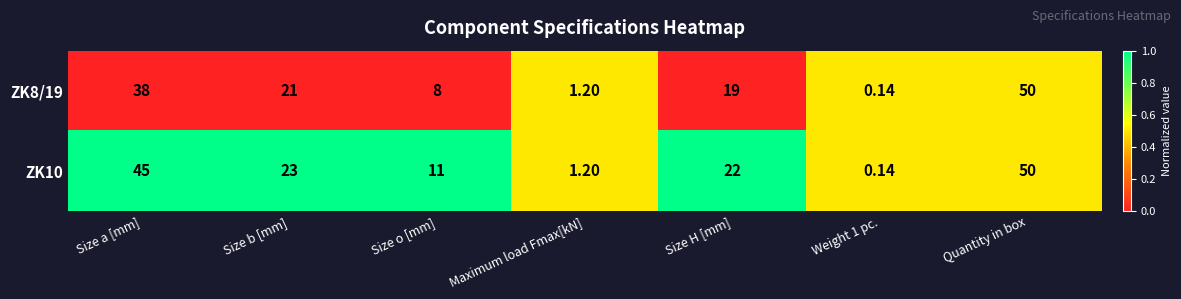

At which category is the sum across all series the highest?

Quantity in box